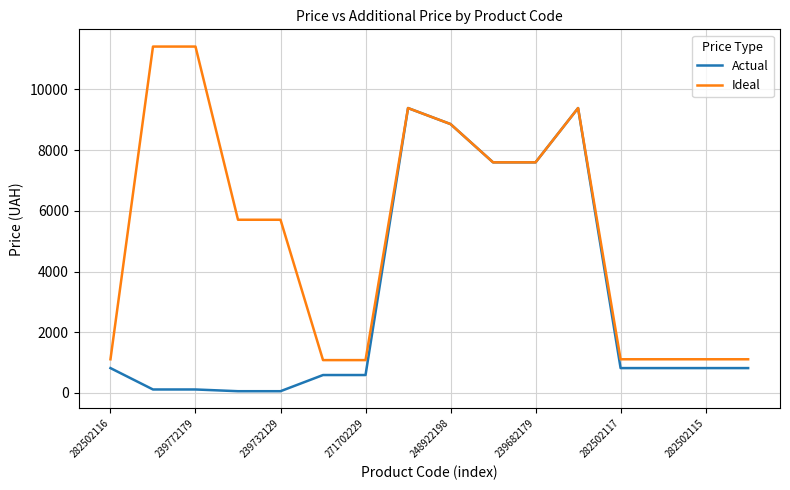

Which series has the largest range (max minus min)?

Ideal